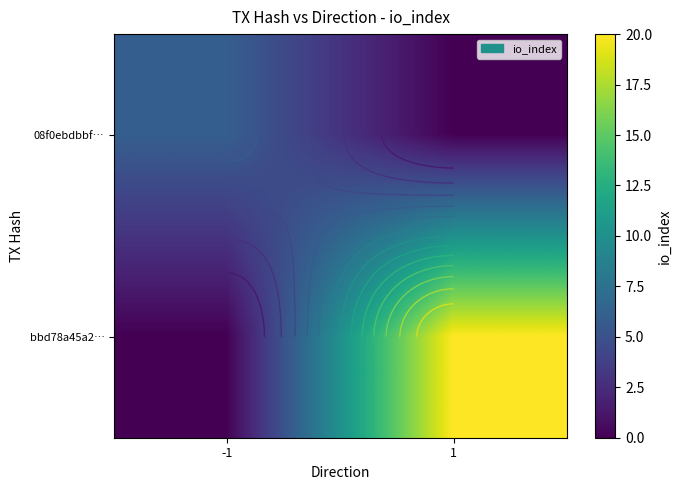

The 08f0ebdbbf… series shows 0 at 1. True or false?

True